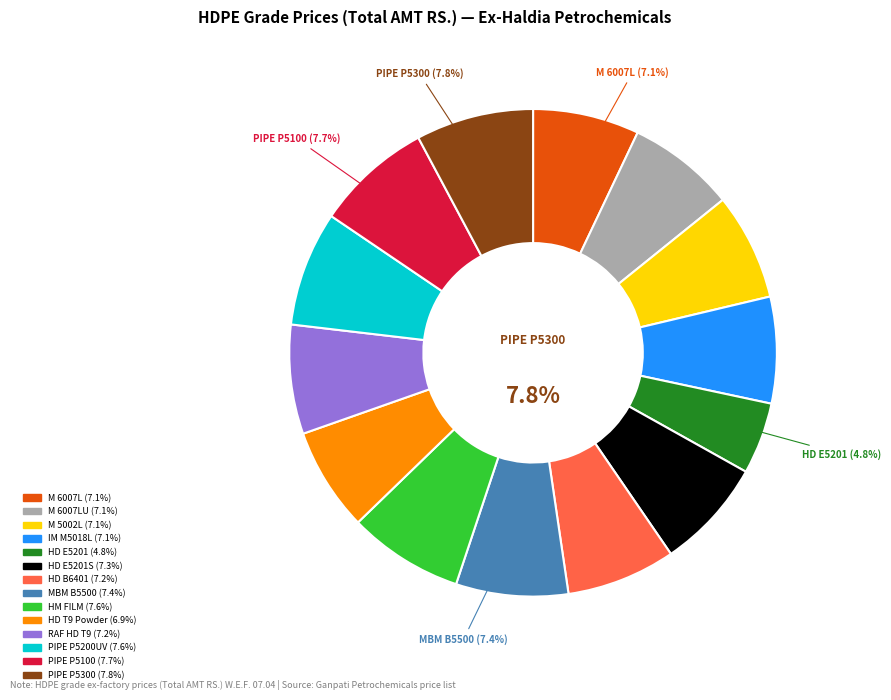

The PIPE P 5100 (P.E.-80) slice represents 1% of the pie. True or false?

False